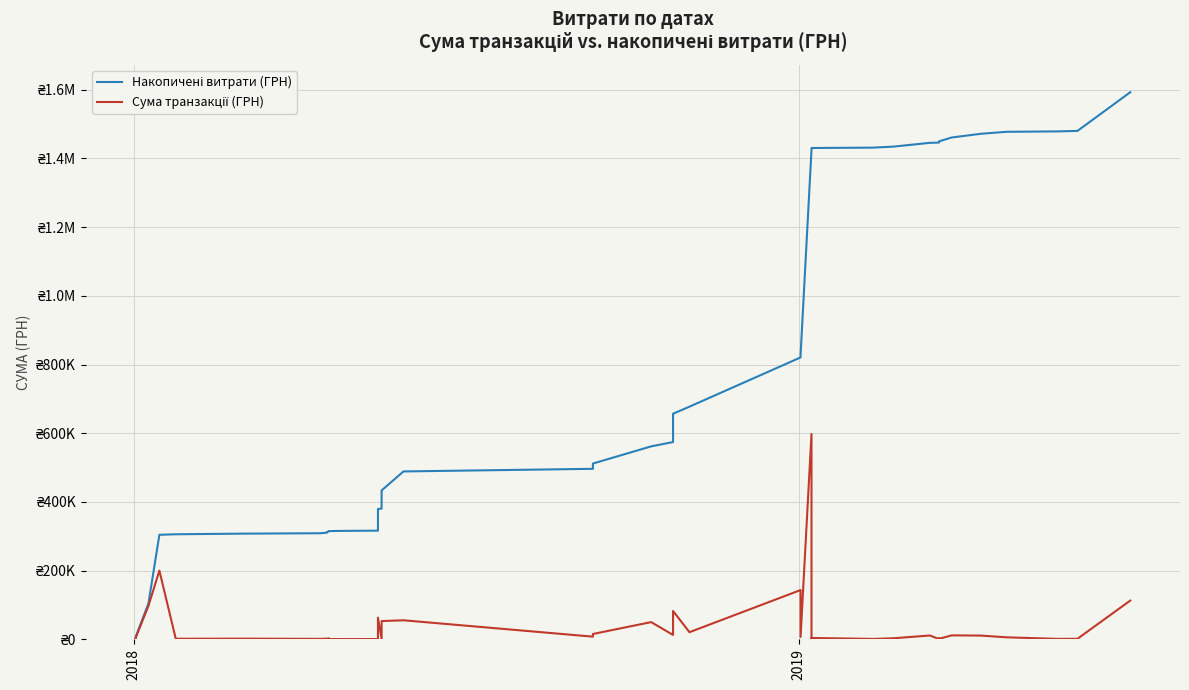

What are all the series names shown in the legend?

Накопичені витрати (ГРН), Сума транзакції (ГРН)